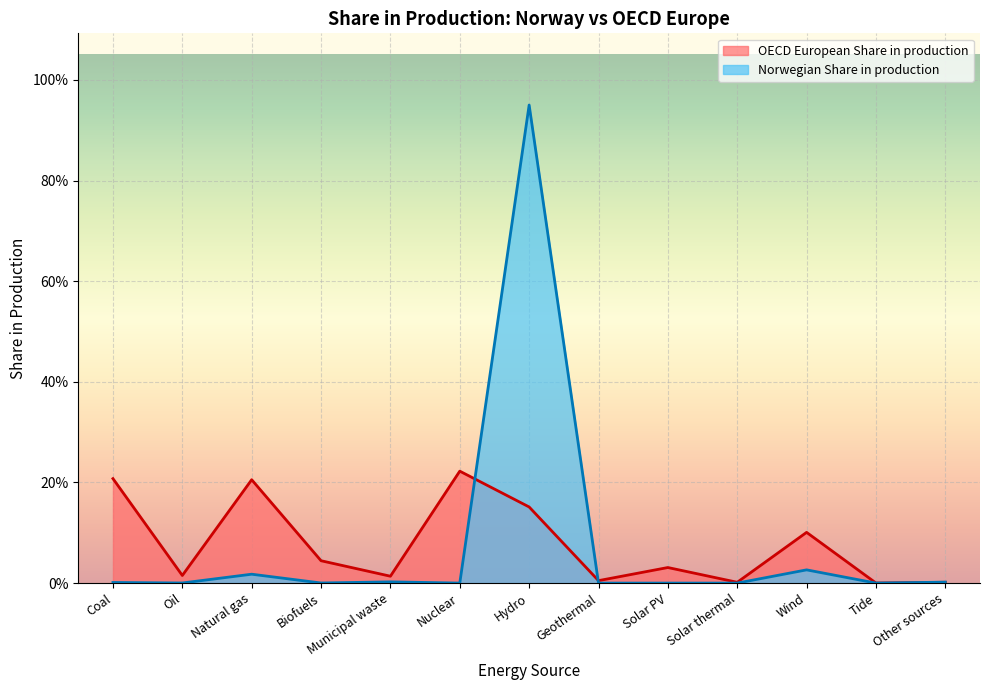

True or false: Norwegian Share in production has a value of 0.0 at Other sources.

True